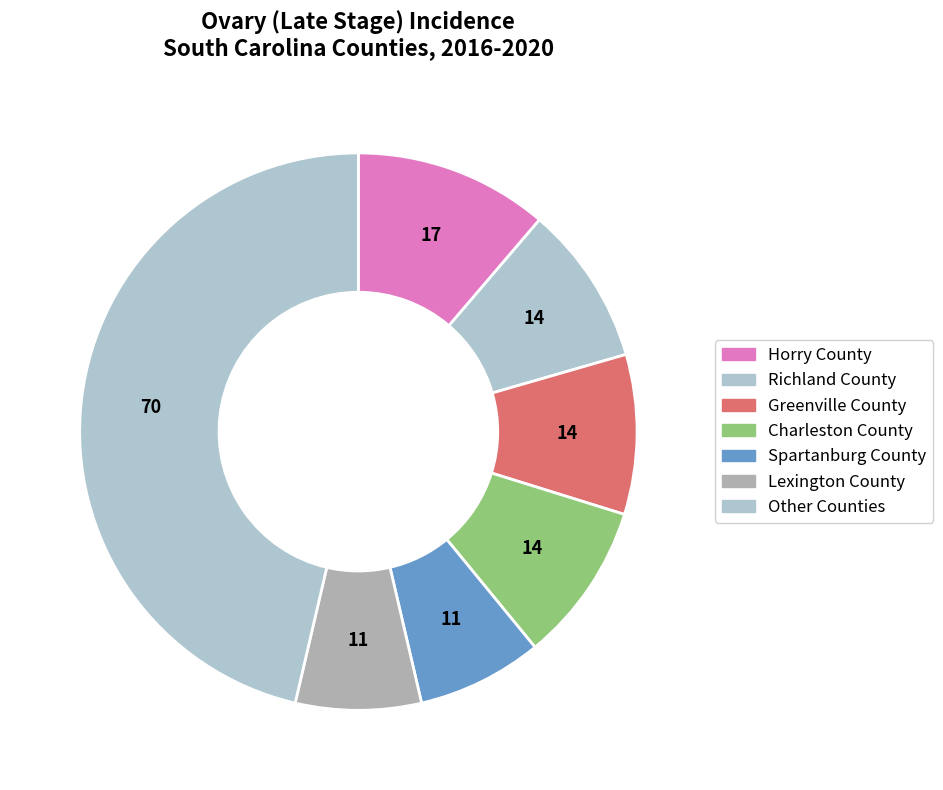

How many slices are in this pie chart?

7